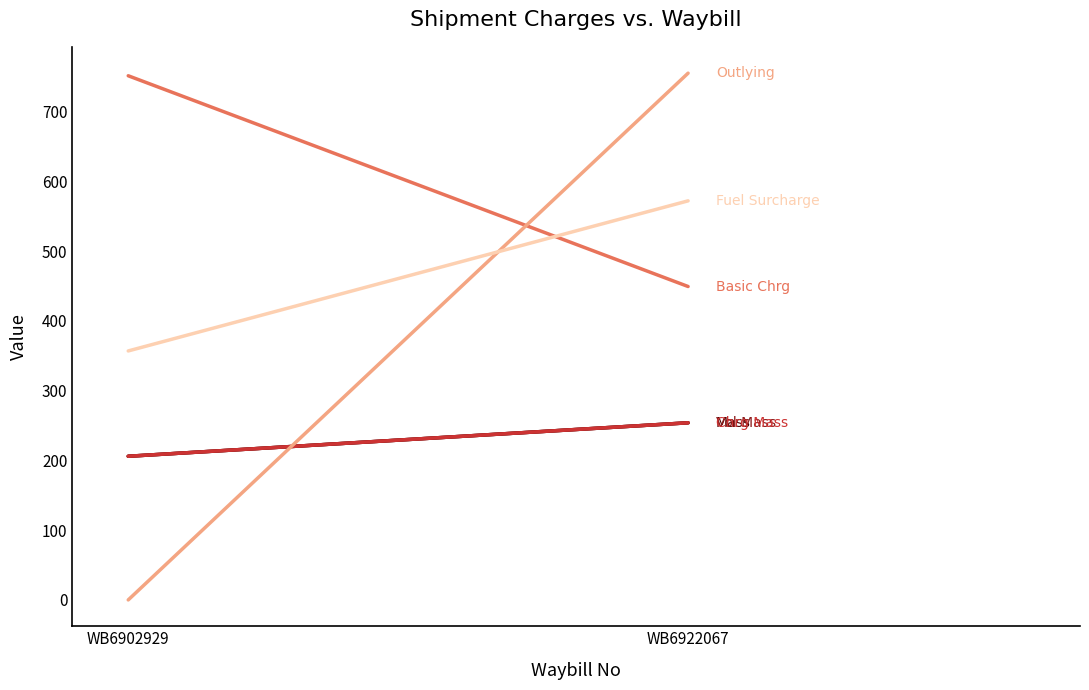

Rank the categories by Outlying value from lowest to highest.

WB6902929, WB6922067